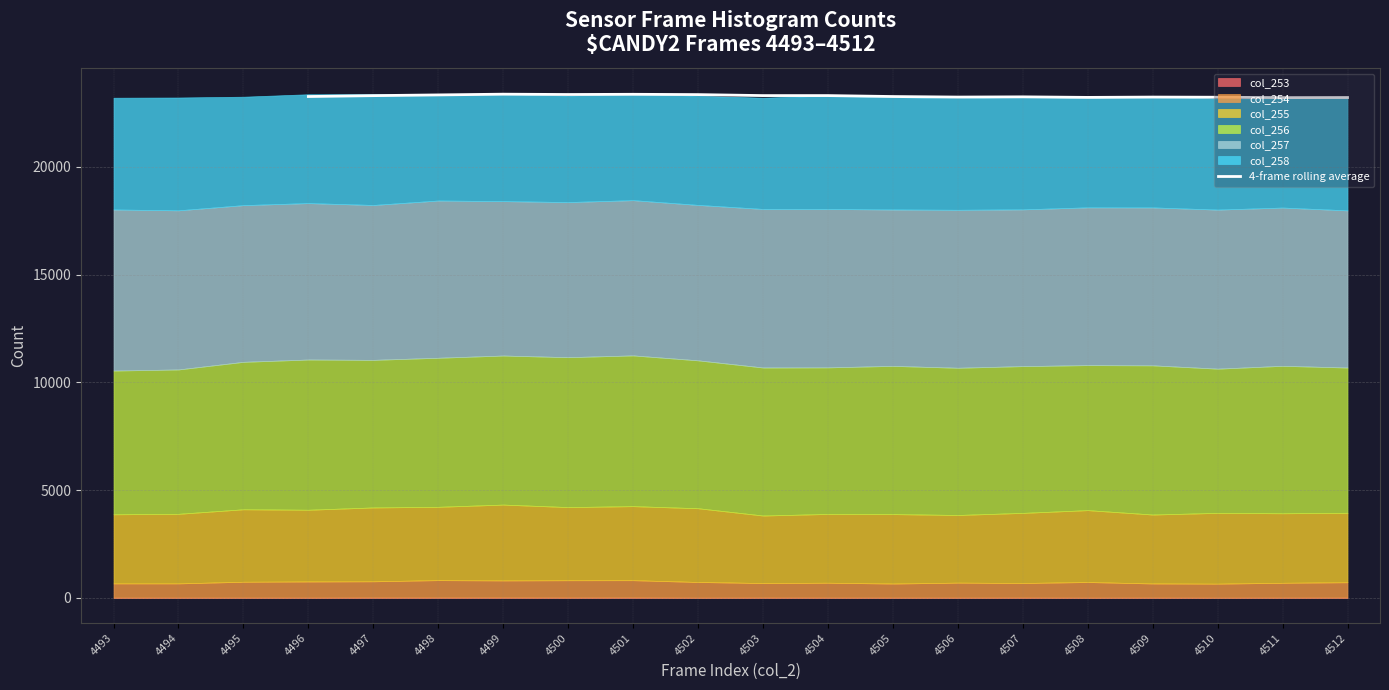

How many data points are less than 23258?

7